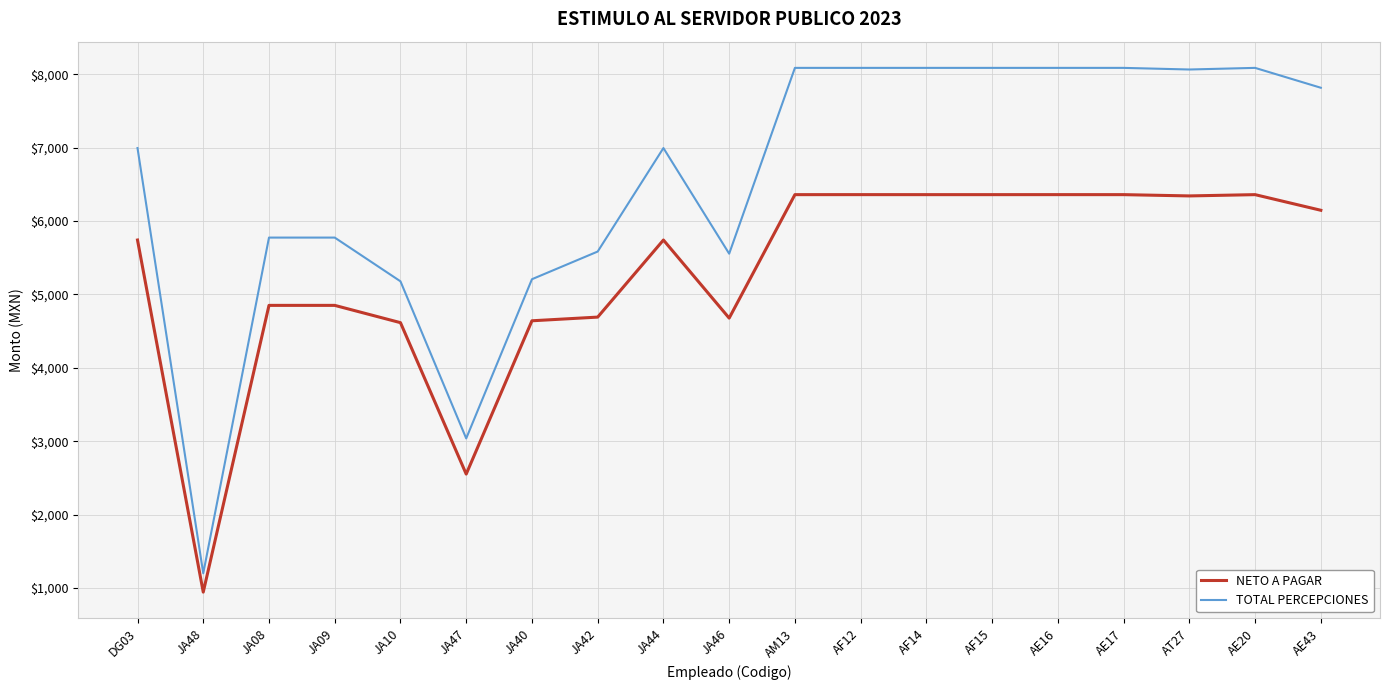

At which label is TOTAL PERCEPCIONES closest to 4643?

JA10